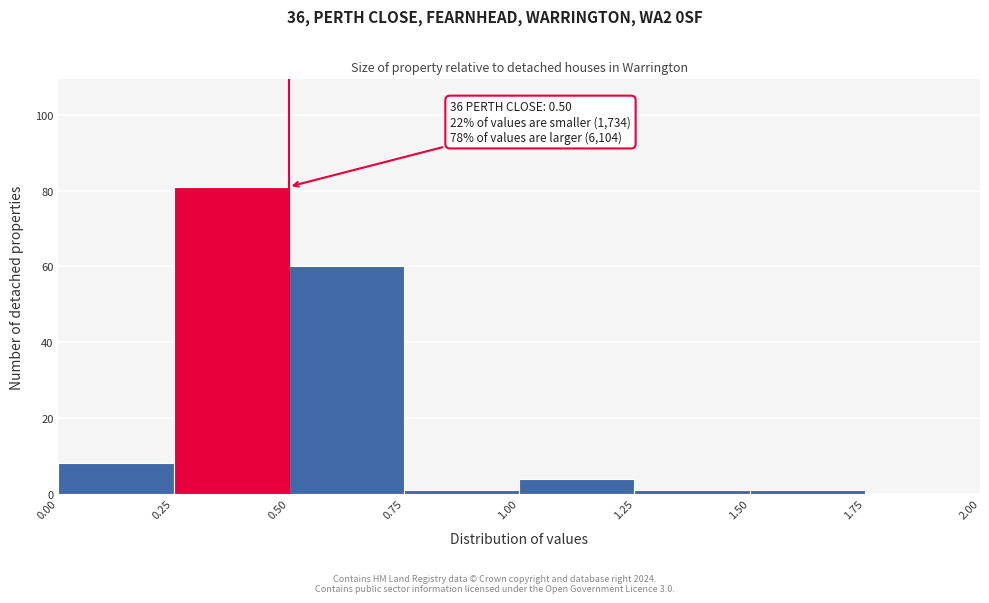

Which range on the x-axis has the tallest bar?

0.25 to 0.50